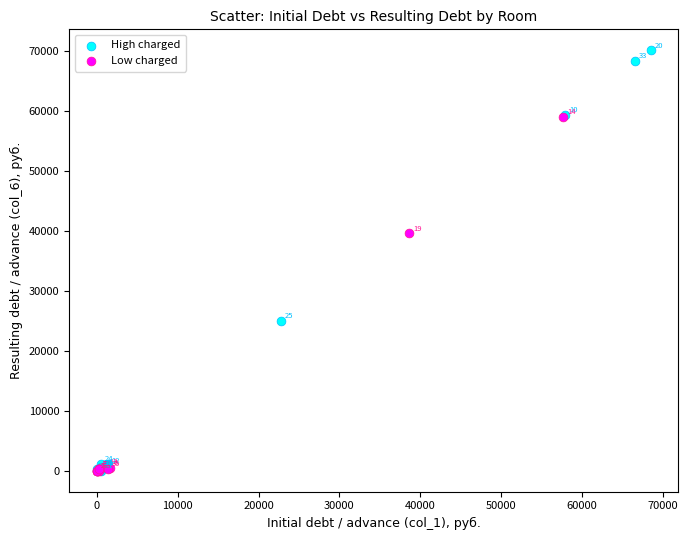

Which series contains the highest Y value?

High charged